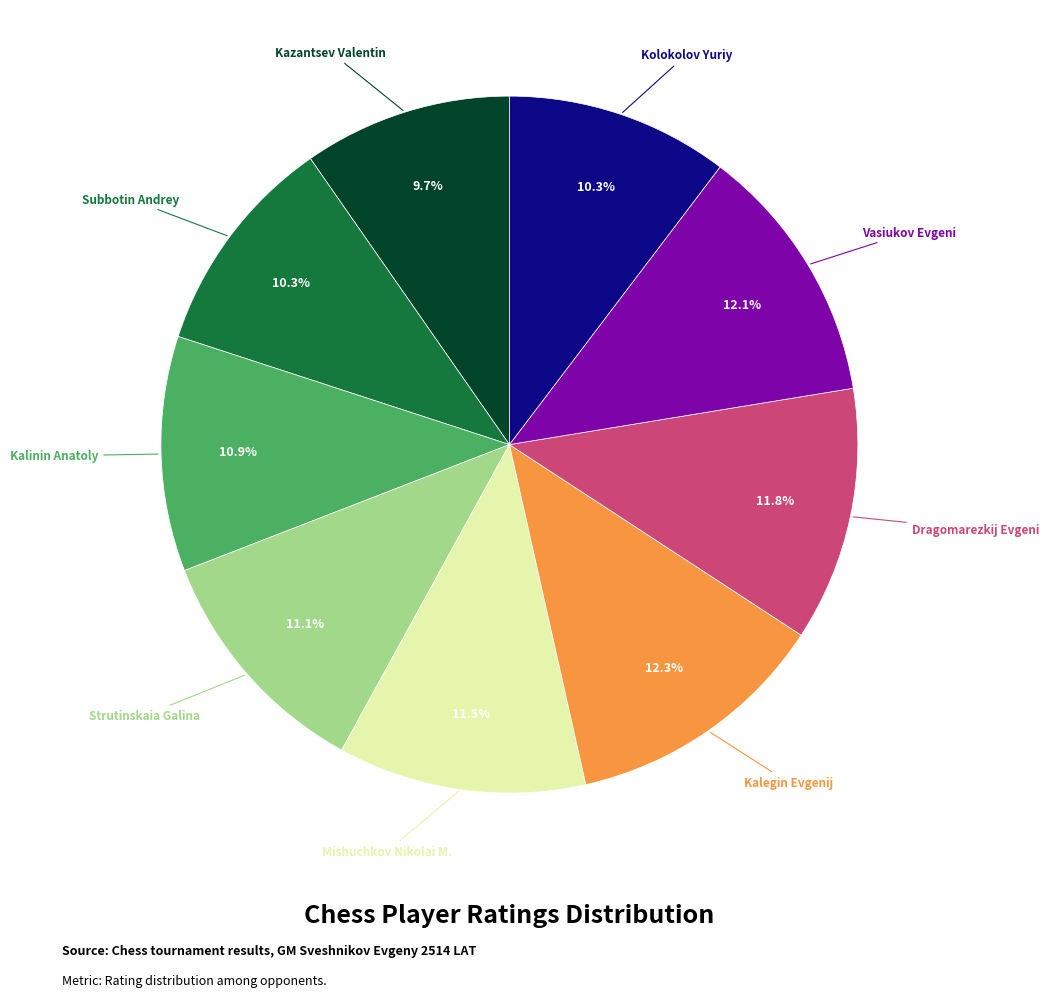

Is there any slice that represents more than half of the pie?

No